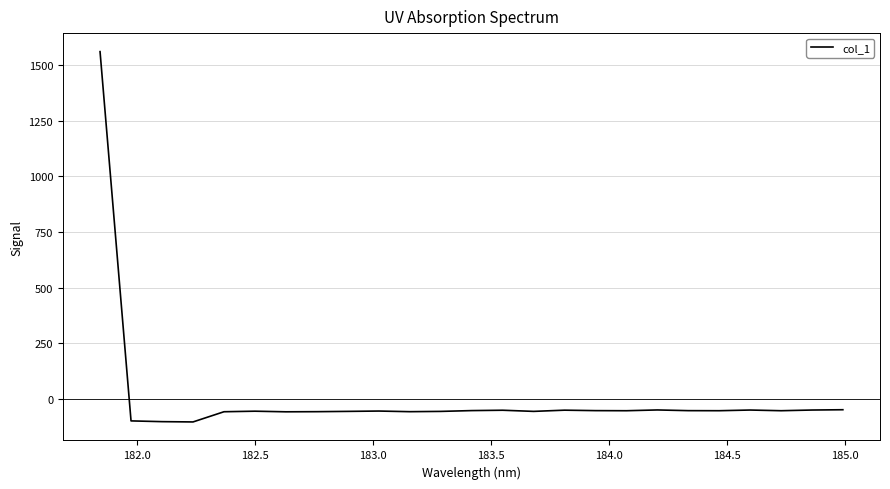

What is the minimum value shown in the chart?

-104.9